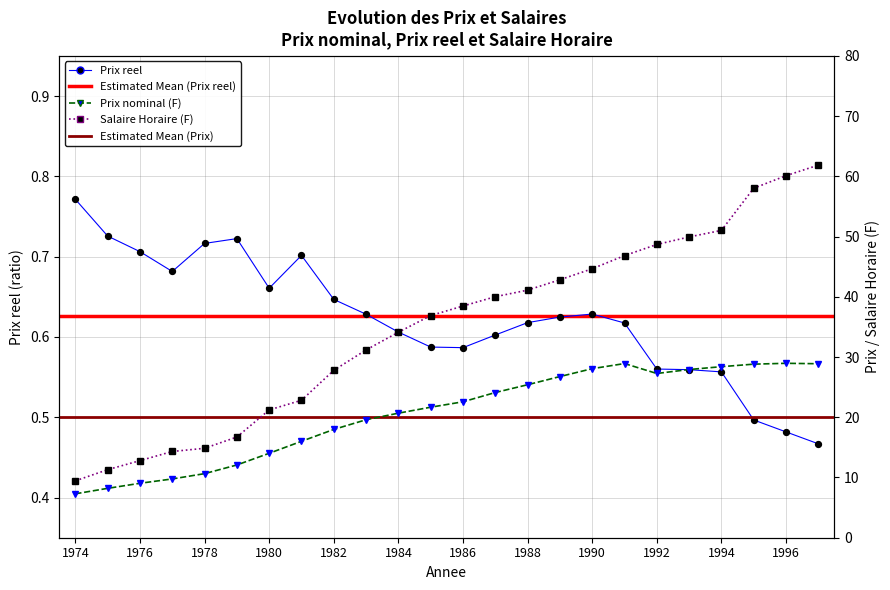

At how many categories does at least one series exceed 13?

21